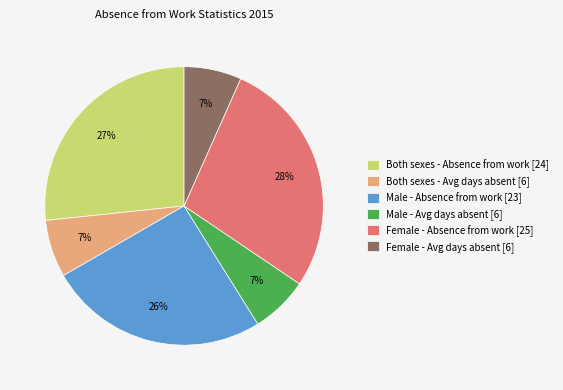

Is there any slice that represents more than half of the pie?

No